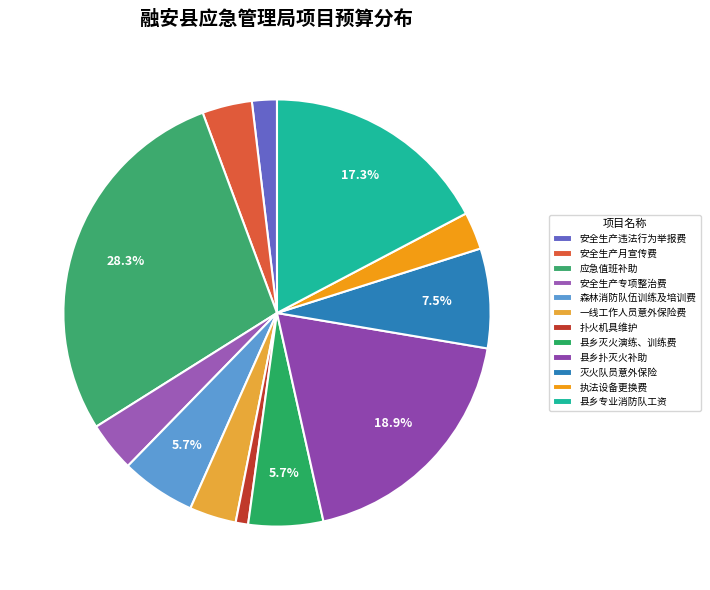

Count the number of slices in the pie.

12